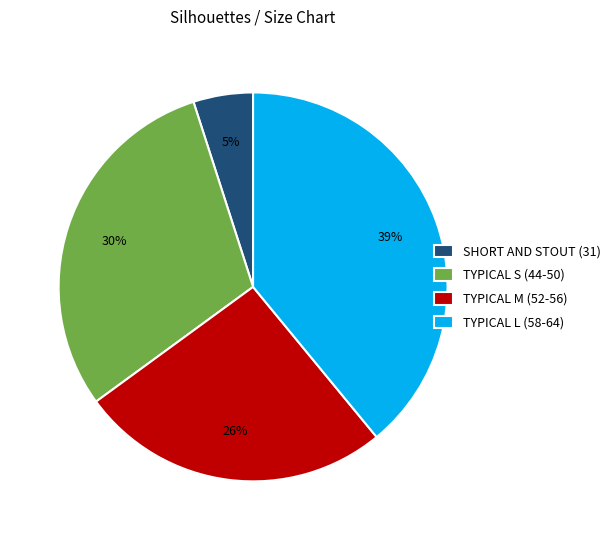

Does any single category account for the majority?

No